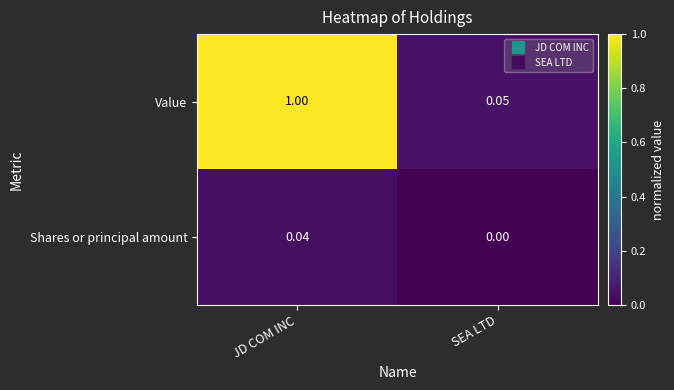

Rank the series by their average value, from highest to lowest.

Value, Shares or principal amount